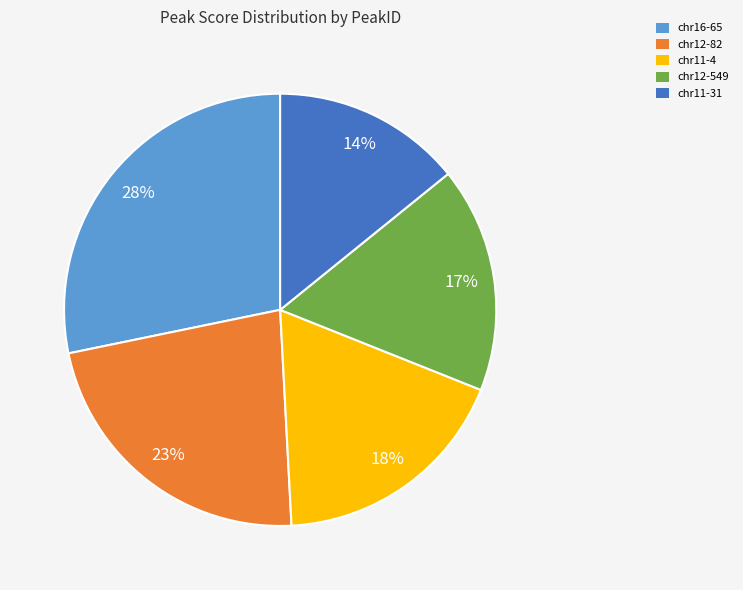

Is it true that chr12-549 is 17% of the pie?

True